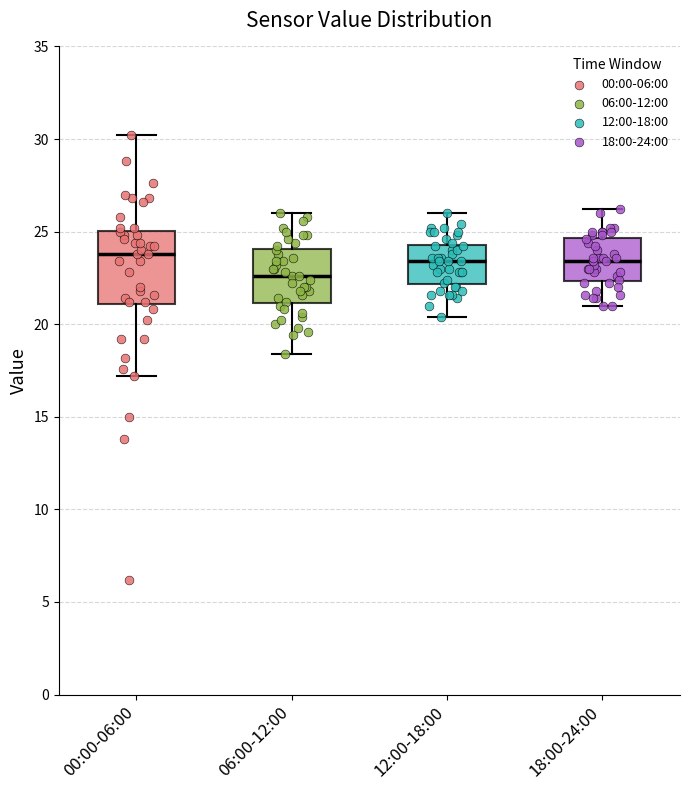

Where does the lower whisker of the box for 06:00-12:00 end on the y-axis? The values are not printed on the chart, so give them approximately, as read against the axis.

18.5